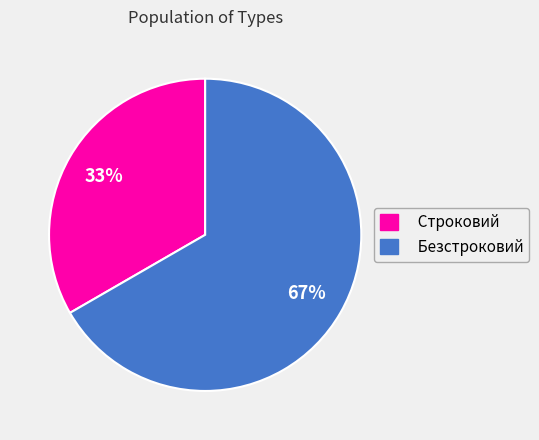

Do Безстроковий and Строковий together represent more than half of the pie?

Yes